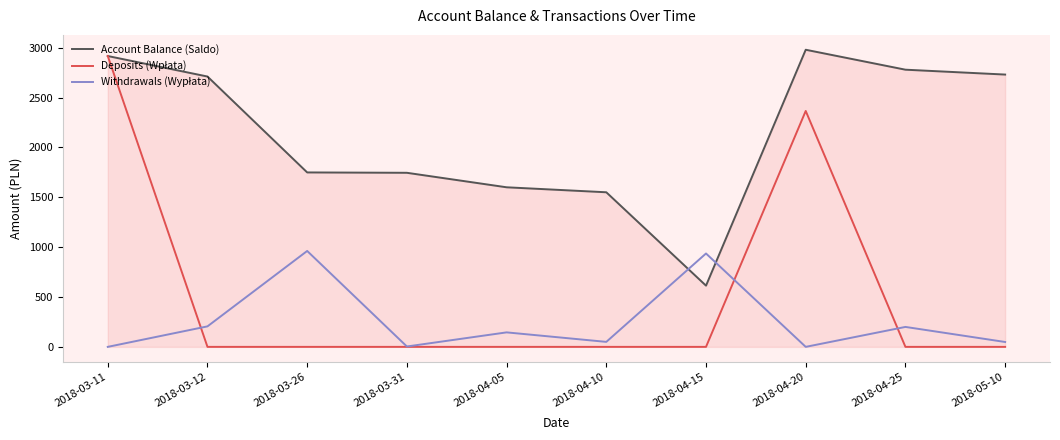

How many categories are shown in the chart?

10